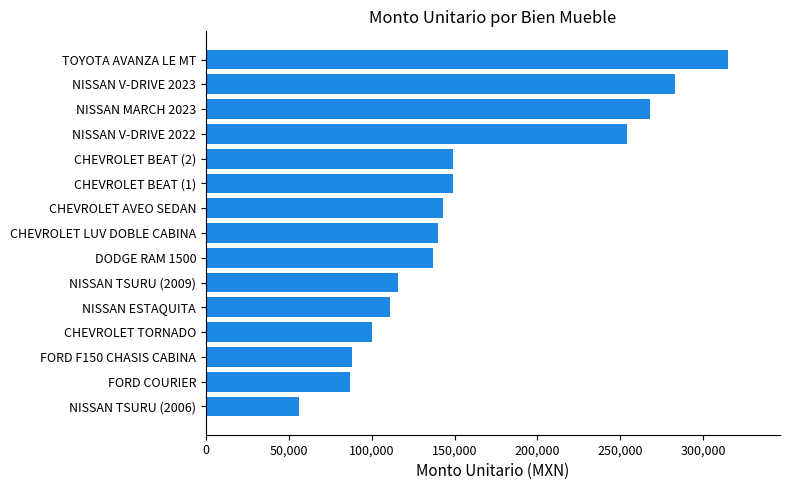

The value at NISSAN MARCH 2023 is 268000.0. True or false?

True